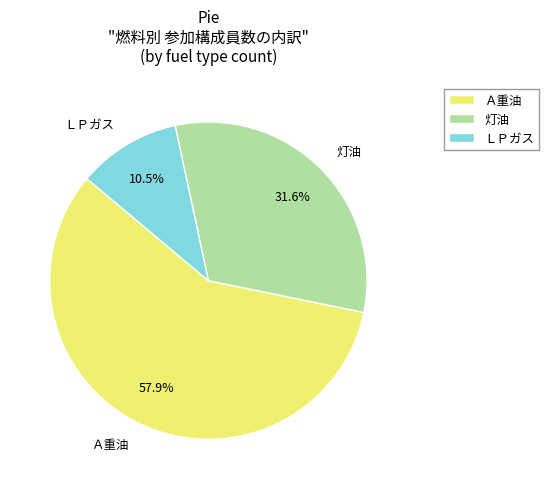

Which has a higher value, Ａ重油 or ＬＰガス?

Ａ重油